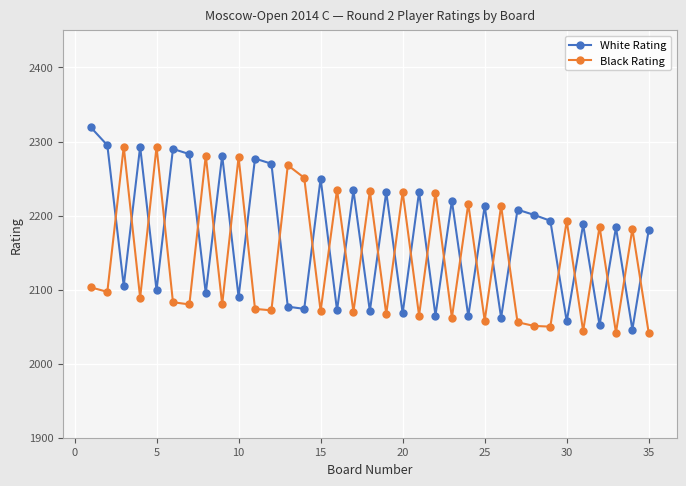

Which series has the largest range (max minus min)?

White Rating